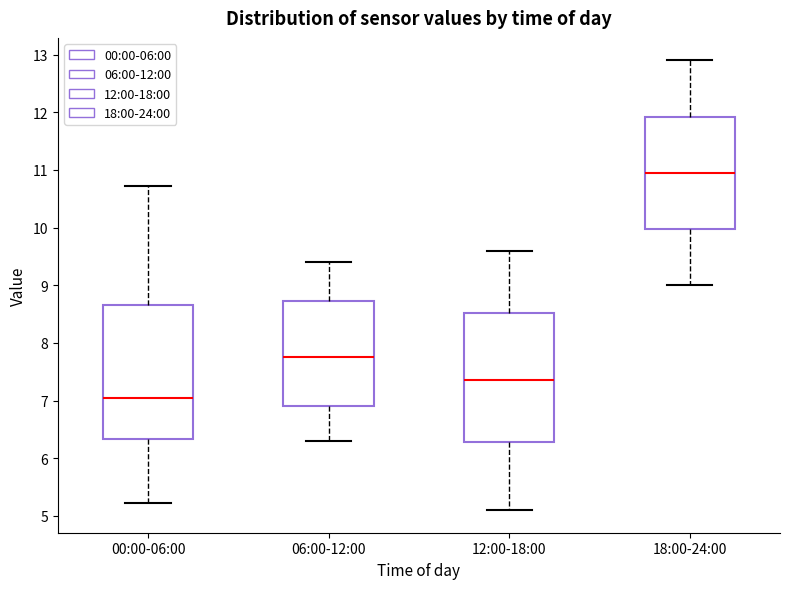

Where does the upper whisker of the box for 00:00-06:00 end on the y-axis? The values are not printed on the chart, so give them approximately, as read against the axis.

10.7